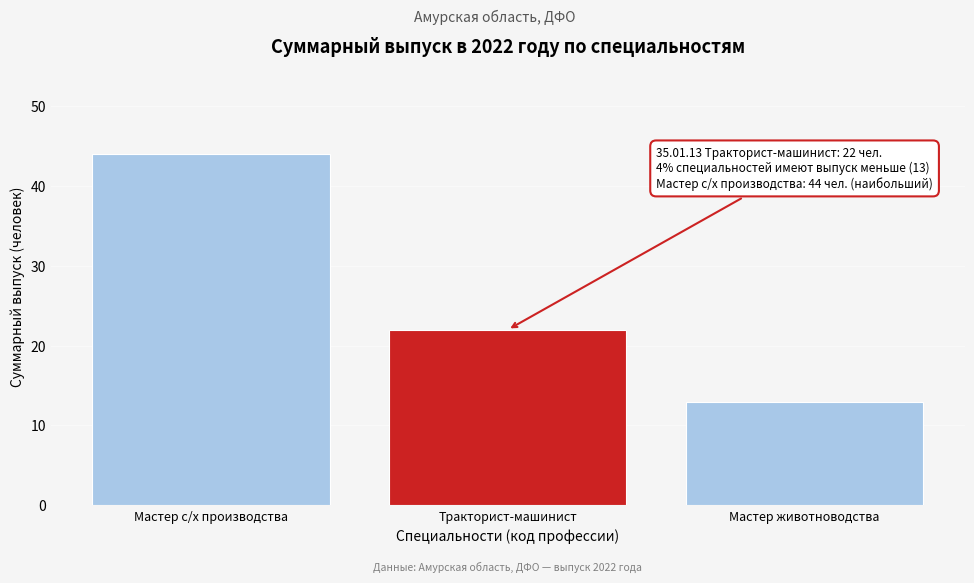

Reading left to right, what are all the values shown in this chart?

44	22	13